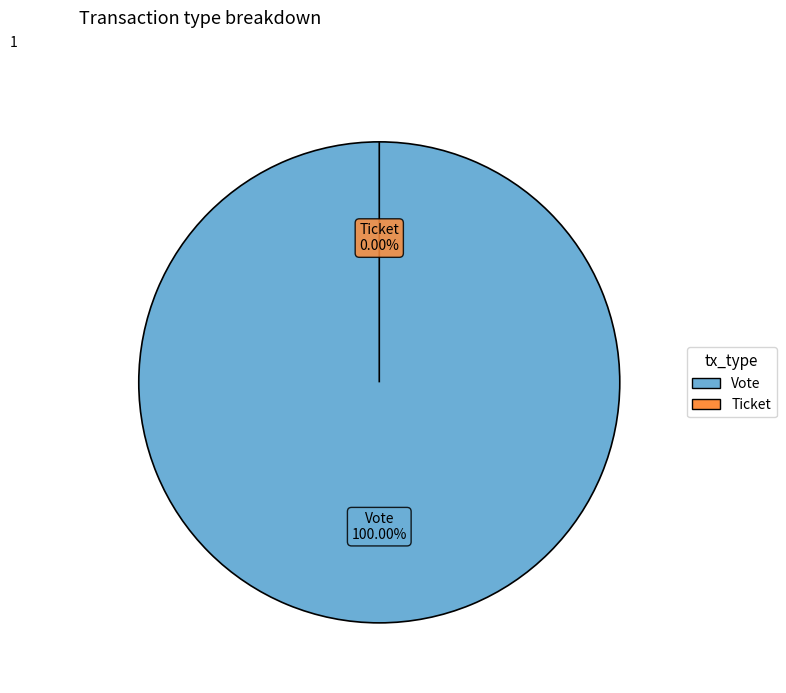

Is there any slice that represents more than half of the pie?

Yes